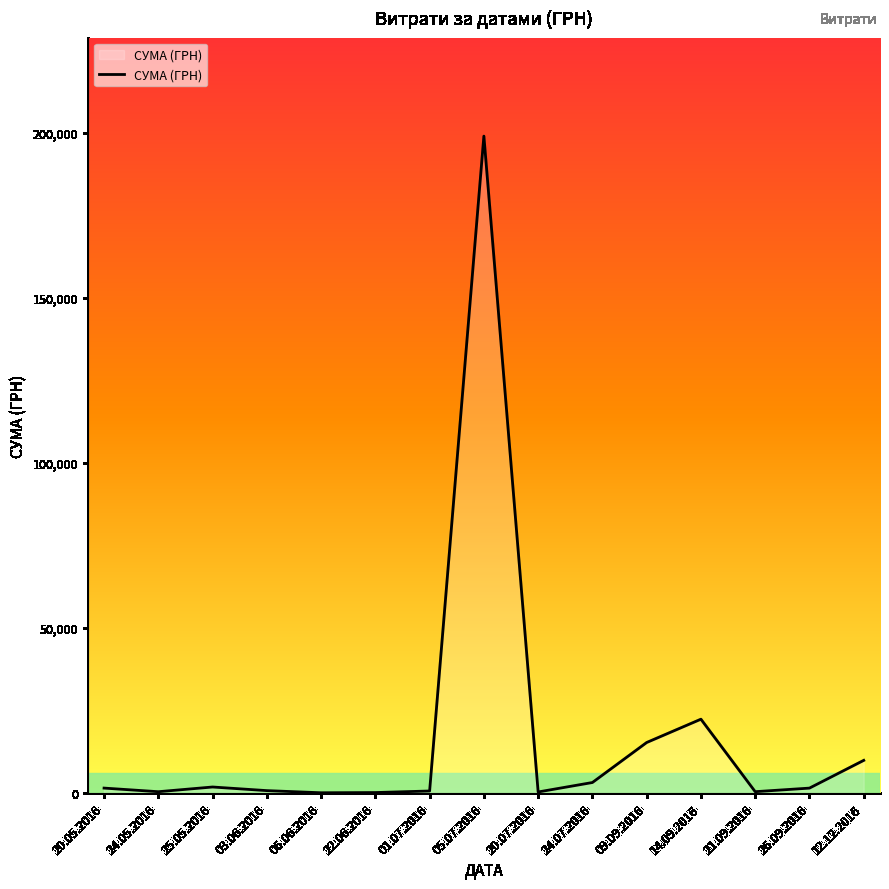

What is the minimum value shown in the chart?

120.0